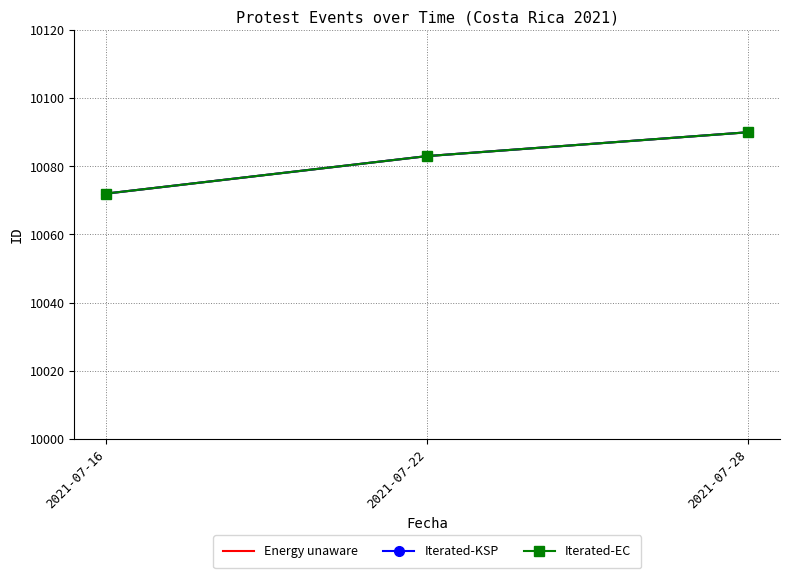

The Energy unaware series shows 2988 at 2021-07-28. True or false?

False